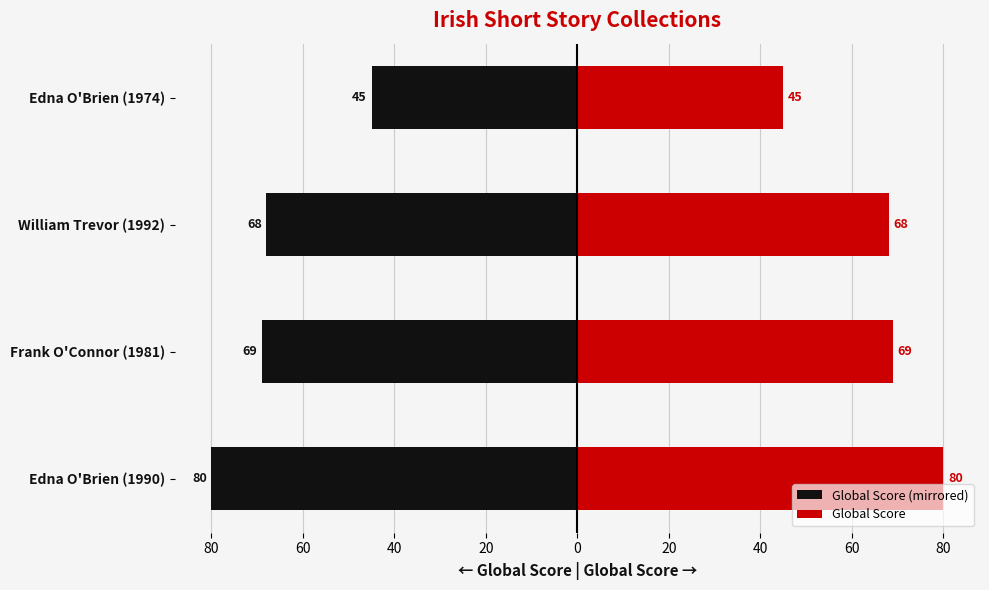

List the series in order of their overall mean, lowest first.

Global Score (mirrored), Global Score